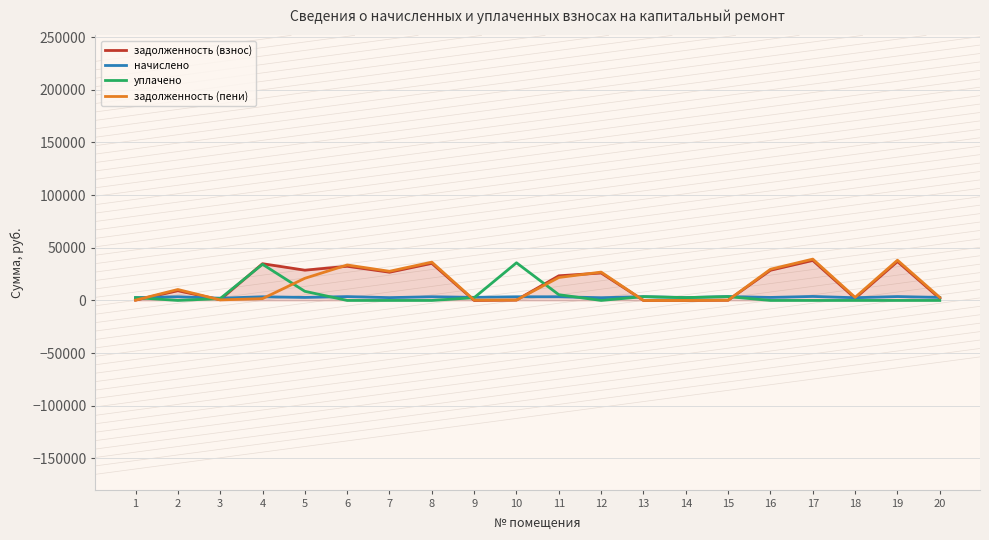

The value of задолженность (взнос) at 8 is 54426.5. True or false?

False